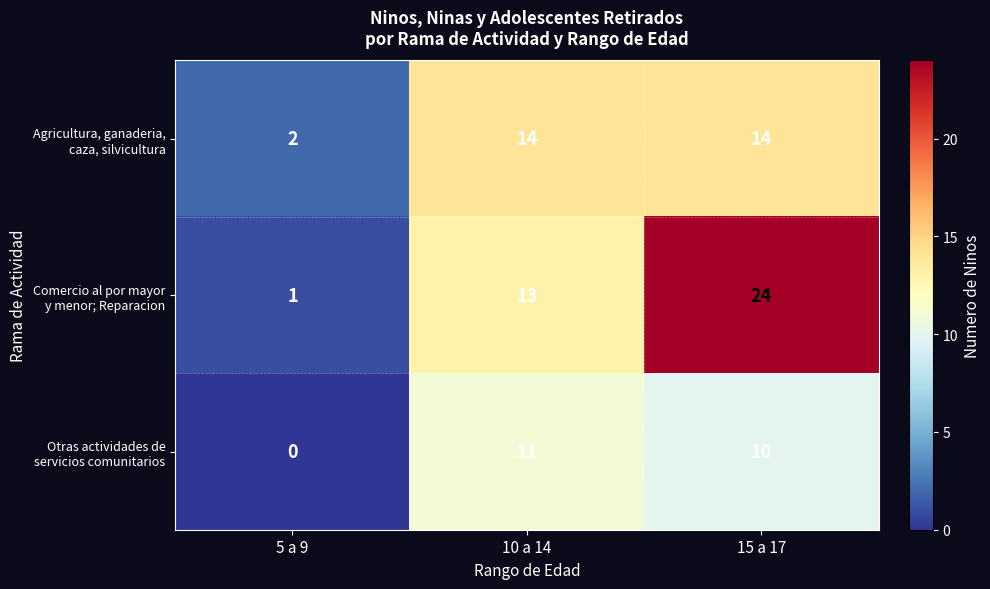

How many series are shown in this chart?

3